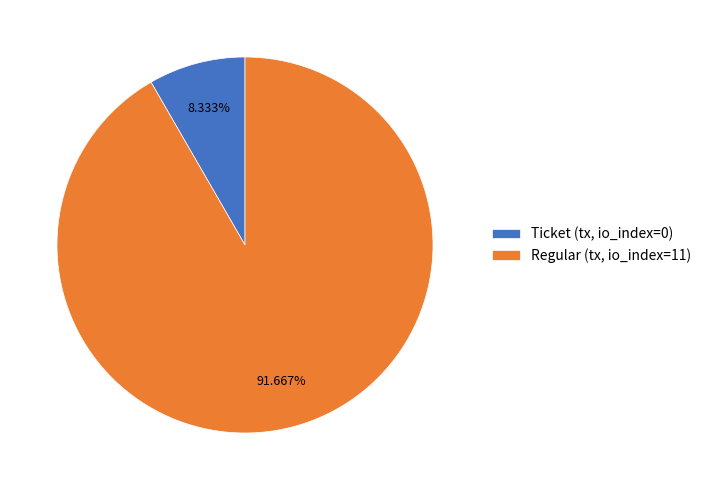

Which has a higher value, Regular (tx, io_index=11) or Ticket (tx, io_index=0)?

Regular (tx, io_index=11)